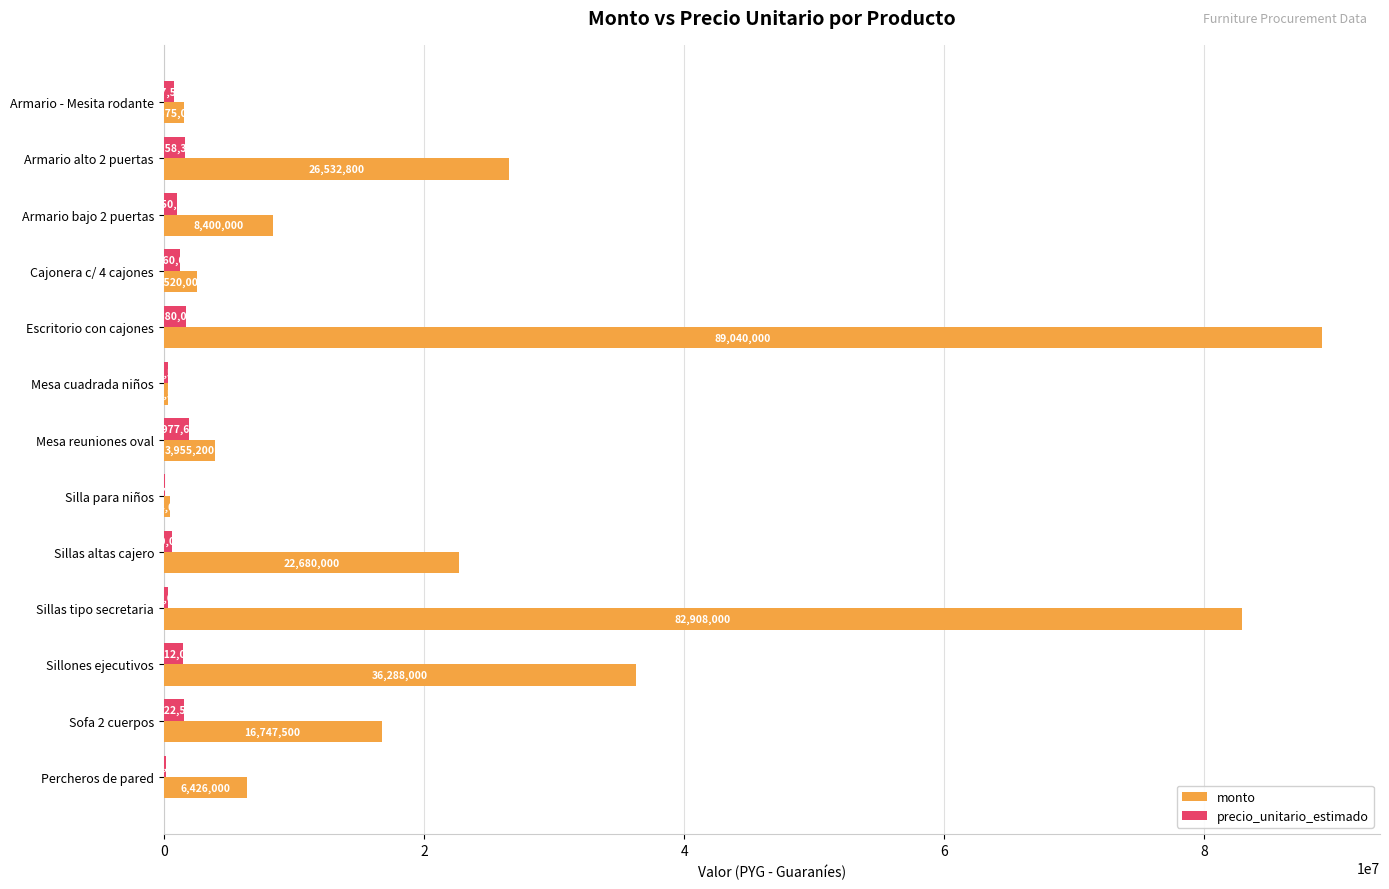

Which series changed the most between Armario bajo 2 puertas and Mesa cuadrada niños?

monto